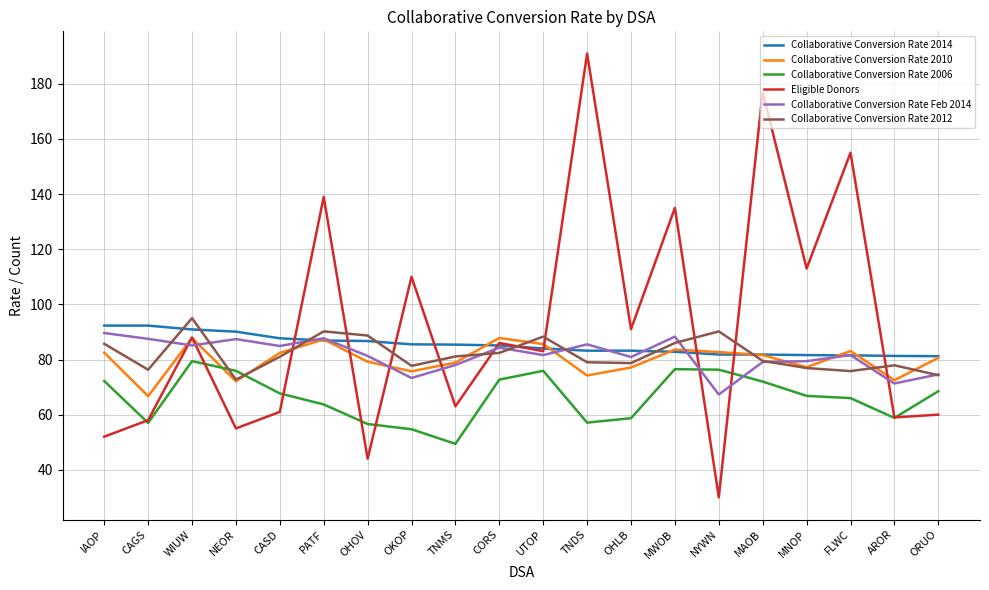

Is it true that Collaborative Conversion Rate 2014 equals 138.6 at OHLB?

False